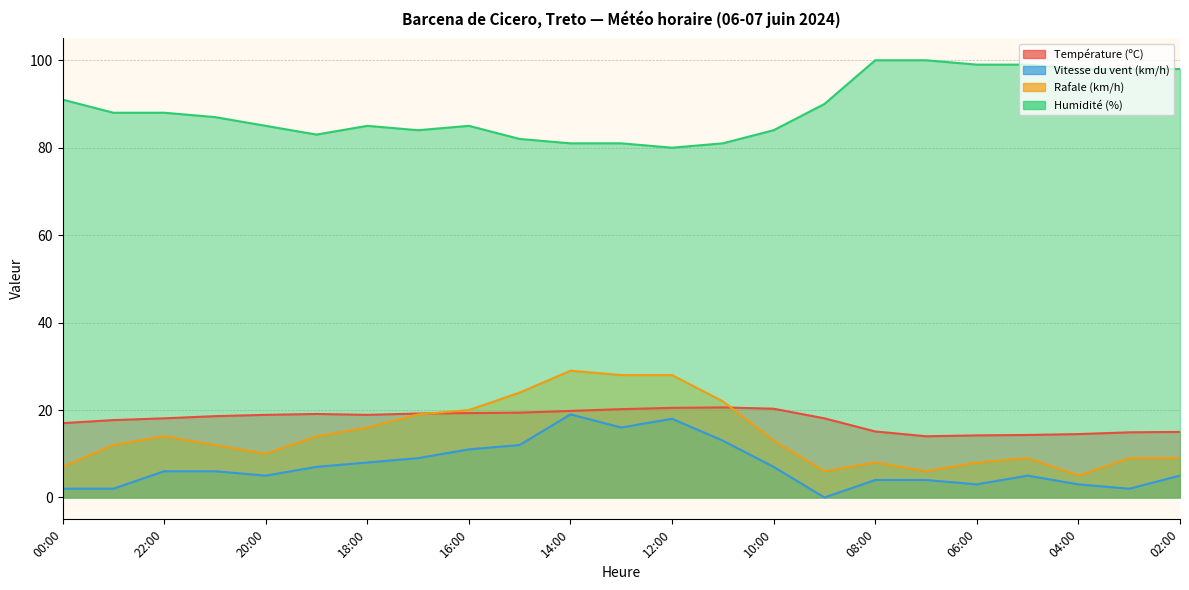

Reading right to left, transcribe all the data shown in this chart.

Température (ºC): 02:00=15.0	03:00=14.9	04:00=14.5	05:00=14.3	06:00=14.2	07:00=14.0	08:00=15.1	09:00=18.1	10:00=20.3	11:00=20.6	12:00=20.5	13:00=20.2	14:00=19.8	15:00=19.4	16:00=19.3	17:00=19.2	18:00=18.9	19:00=19.1	20:00=18.9	21:00=18.6	22:00=18.1	23:00=17.7	00:00=17.0
Vitesse du vent (km/h): 02:00=5.0	03:00=2.0	04:00=3.0	05:00=5.0	06:00=3.0	07:00=4.0	08:00=4.0	09:00=0.0	10:00=7.0	11:00=13.0	12:00=18.0	13:00=16.0	14:00=19.0	15:00=12.0	16:00=11.0	17:00=9.0	18:00=8.0	19:00=7.0	20:00=5.0	21:00=6.0	22:00=6.0	23:00=2.0	00:00=2.0
Rafale (km/h): 02:00=9.0	03:00=9.0	04:00=5.0	05:00=9.0	06:00=8.0	07:00=6.0	08:00=8.0	09:00=6.0	10:00=13.0	11:00=22.0	12:00=28.0	13:00=28.0	14:00=29.0	15:00=24.0	16:00=20.0	17:00=19.0	18:00=16.0	19:00=14.0	20:00=10.0	21:00=12.0	22:00=14.0	23:00=12.0	00:00=7.0
Humidité (%): 02:00=98.0	03:00=98.0	04:00=98.0	05:00=99.0	06:00=99.0	07:00=100.0	08:00=100.0	09:00=90.0	10:00=84.0	11:00=81.0	12:00=80.0	13:00=81.0	14:00=81.0	15:00=82.0	16:00=85.0	17:00=84.0	18:00=85.0	19:00=83.0	20:00=85.0	21:00=87.0	22:00=88.0	23:00=88.0	00:00=91.0